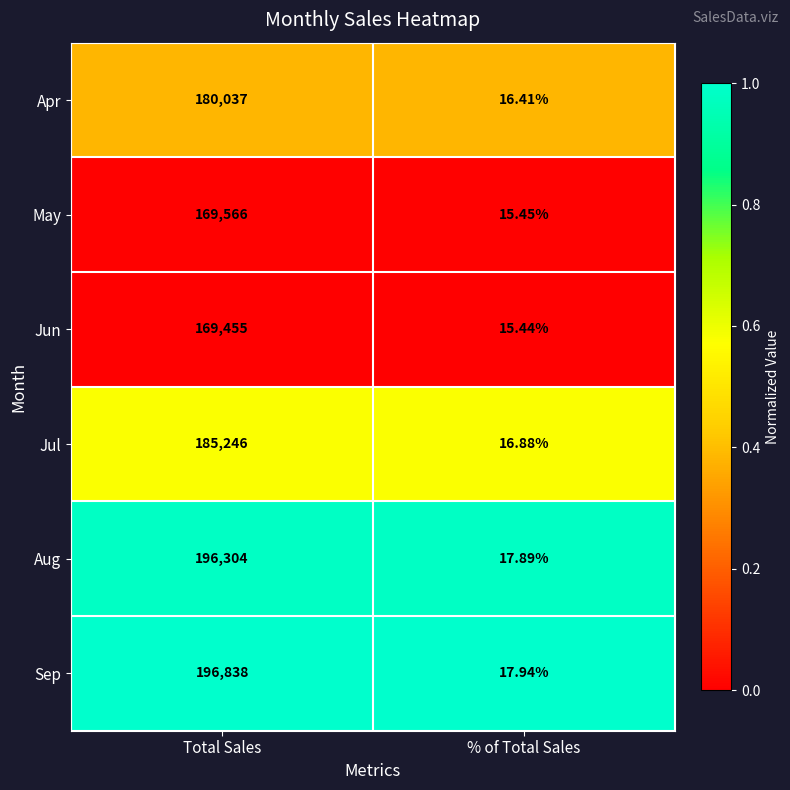

Which series has the widest spread of values?

Sep